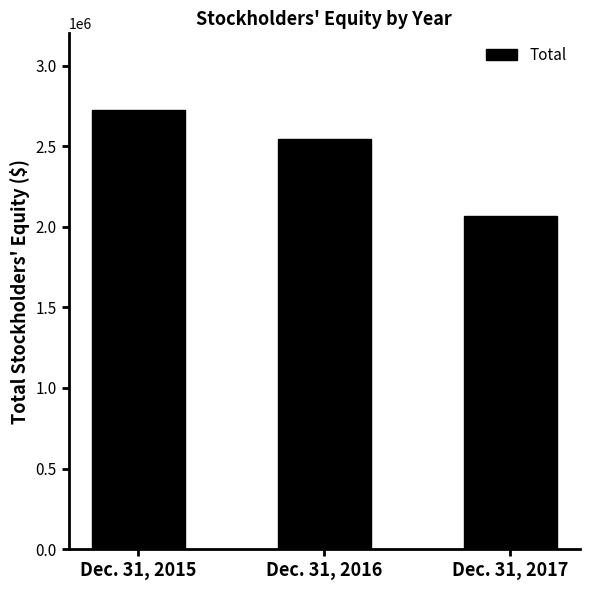

Between Dec. 31, 2017 and Dec. 31, 2015, which is larger?

Dec. 31, 2015